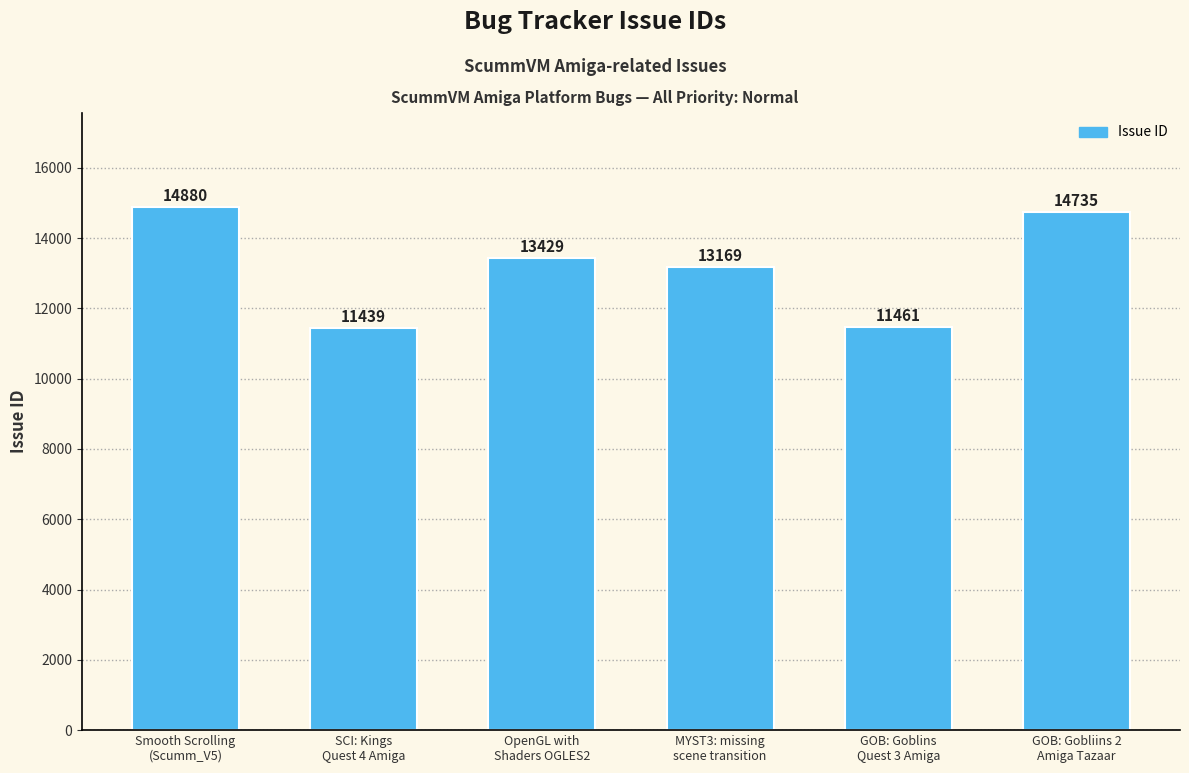

Approximately how many times larger is the value at SCI: Kings
Quest 4 Amiga compared to GOB: Goblins
Quest 3 Amiga?

1.0